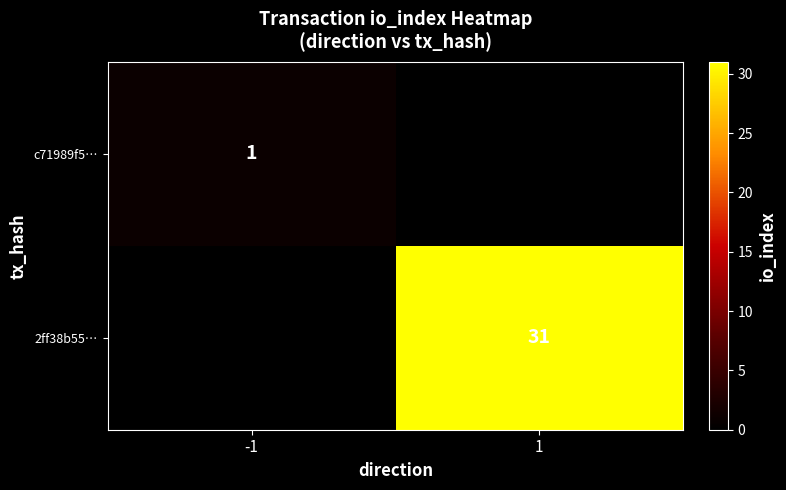

At which category does the chart reach its minimum across all series?

-1